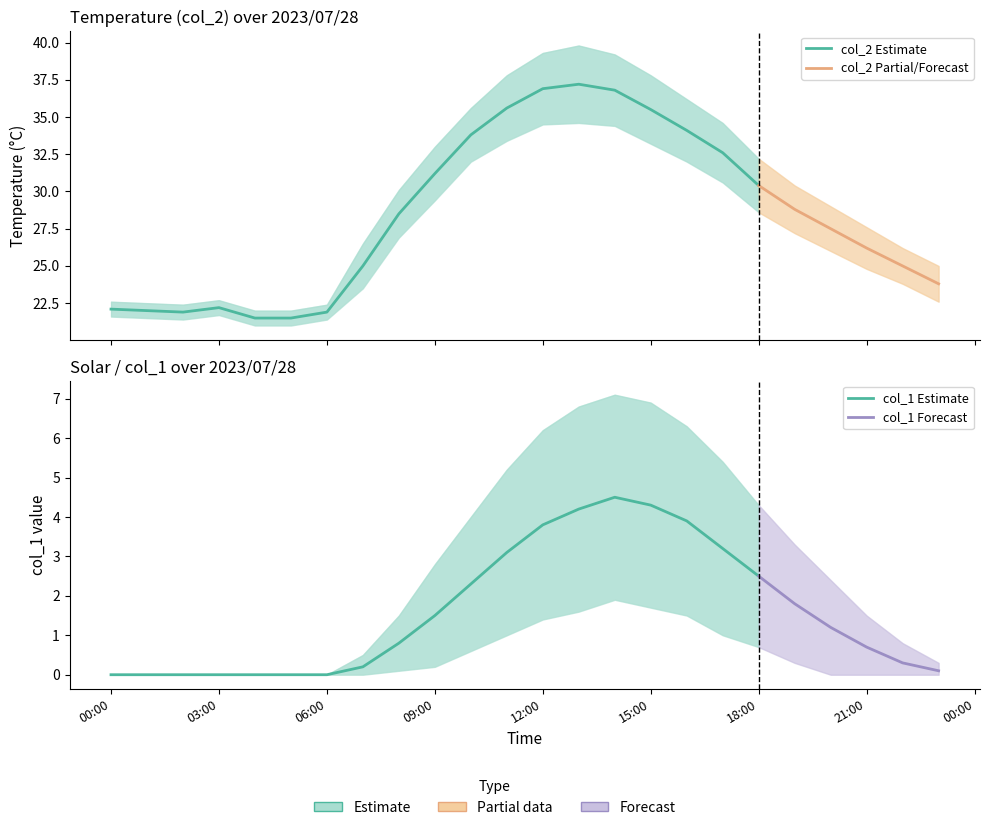

Does the chart have visible grid lines?

No